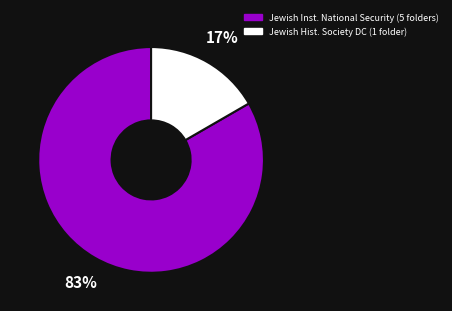

To the nearest percent, what is the average slice percentage?

50%